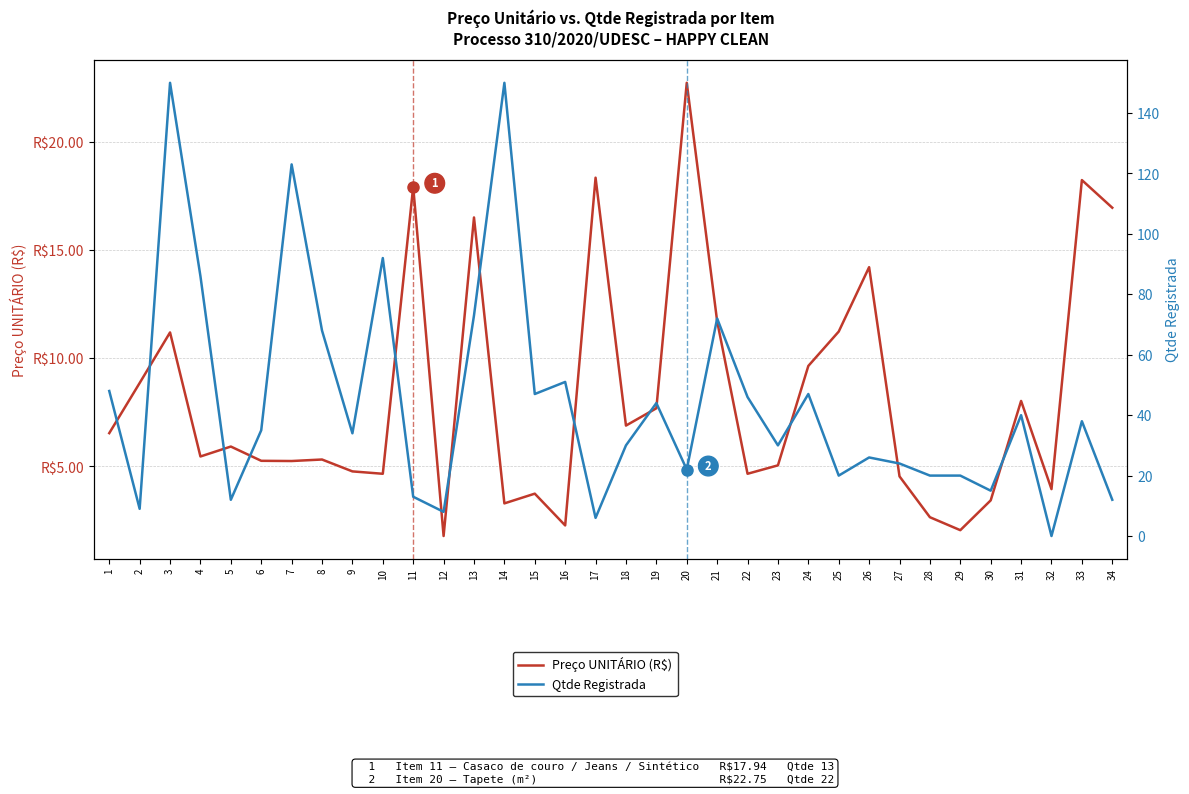

How many data points does each series have?

34